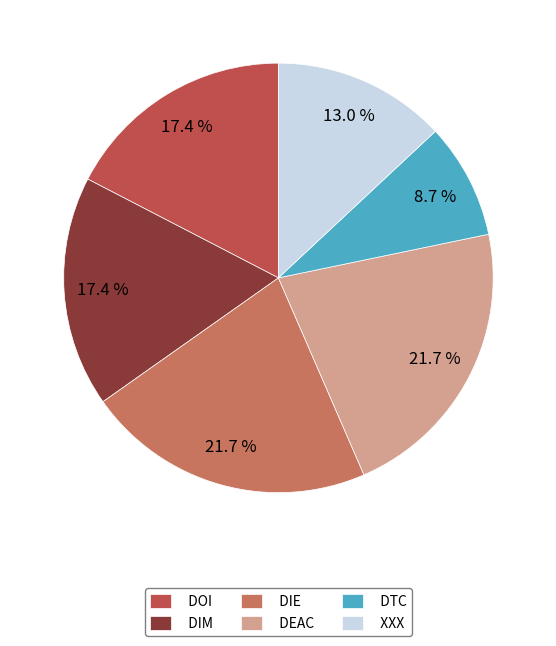

Is there a majority slice in this chart?

No